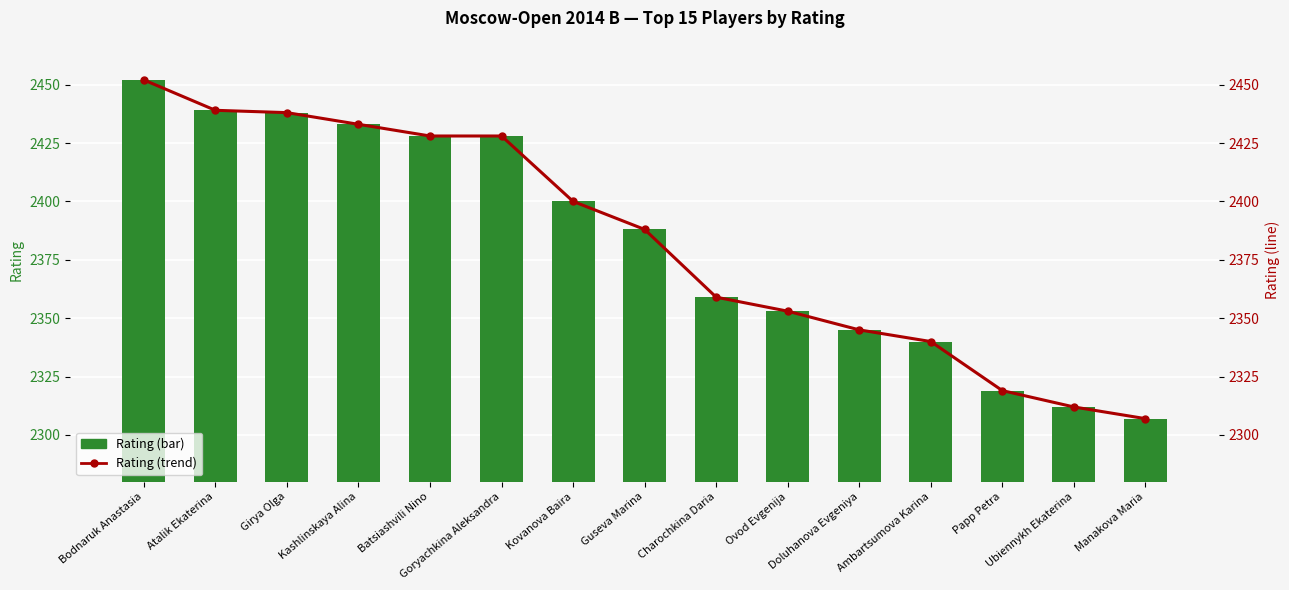

Is the value of Rating at Charochkina Daria greater than the value of Rating (trend) at Papp Petra?

Yes